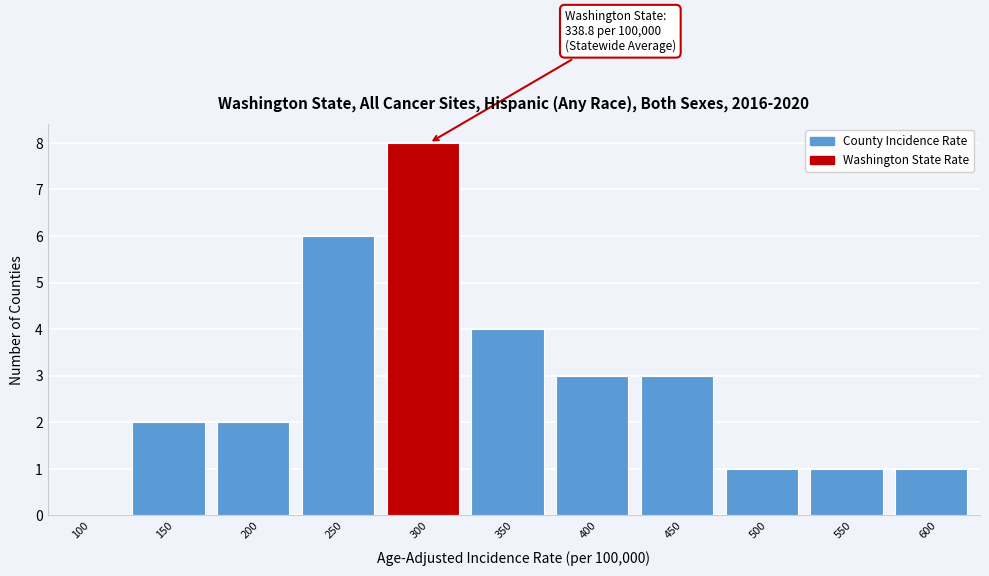

Reading left to right, list all the values displayed in this chart.

100=0	150=2	200=2	250=6	300=8	350=4	400=3	450=3	500=1	550=1	600=1